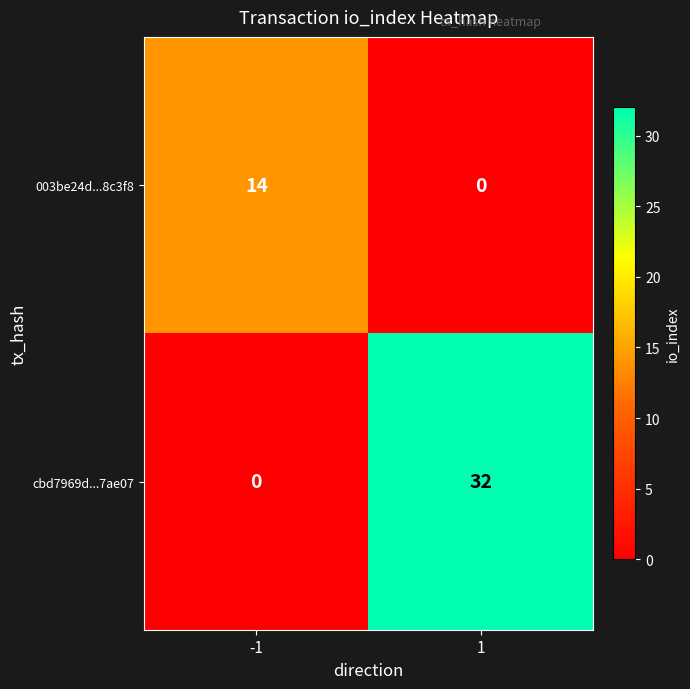

What is the difference between the 003be24d...8c3f8 values at -1 and 1?

14